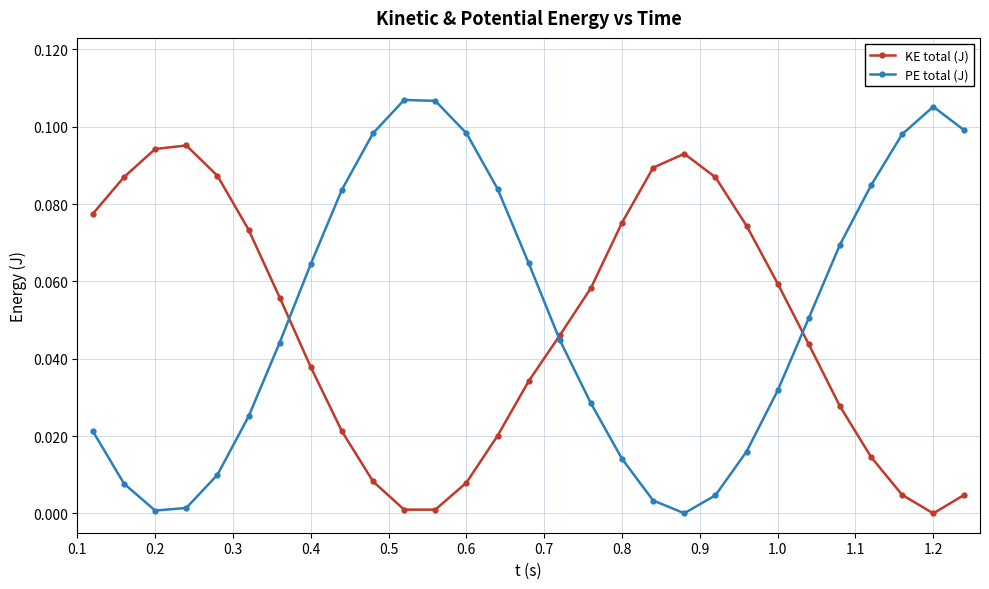

Rank the series by their maximum value, from highest to lowest.

PE total (J), KE total (J)